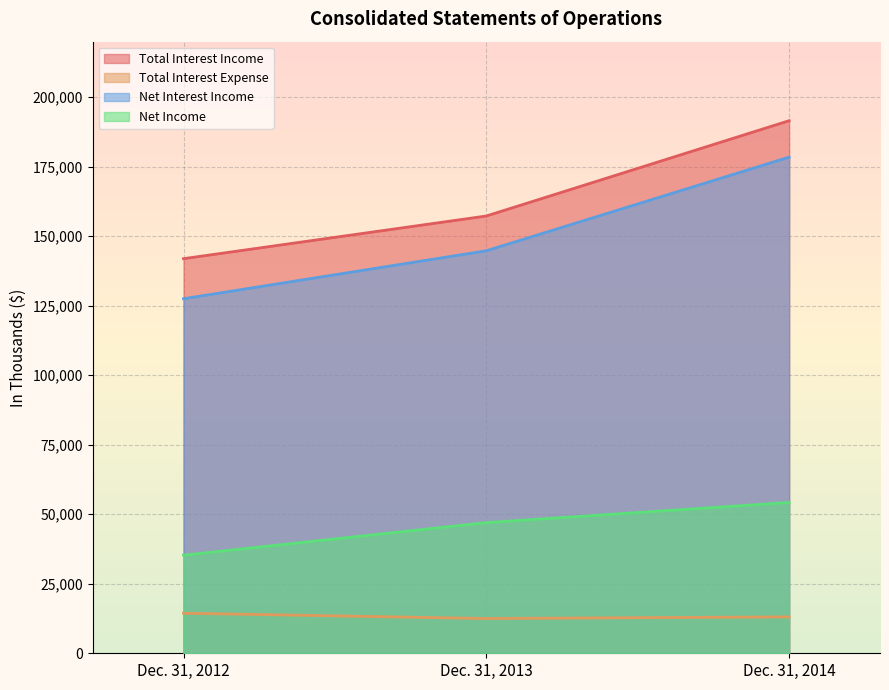

What is the difference between the Net Income values at Dec. 31, 2014 and Dec. 31, 2012?

18969